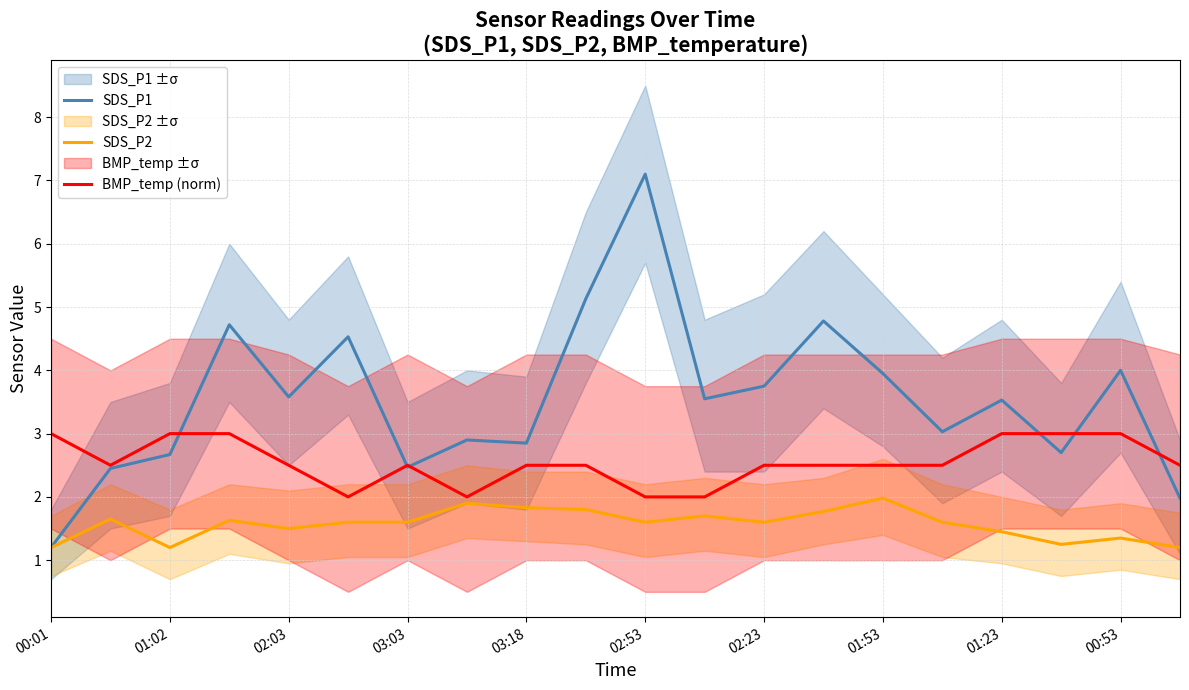

Which label corresponds to the smallest value in the chart?

00:01